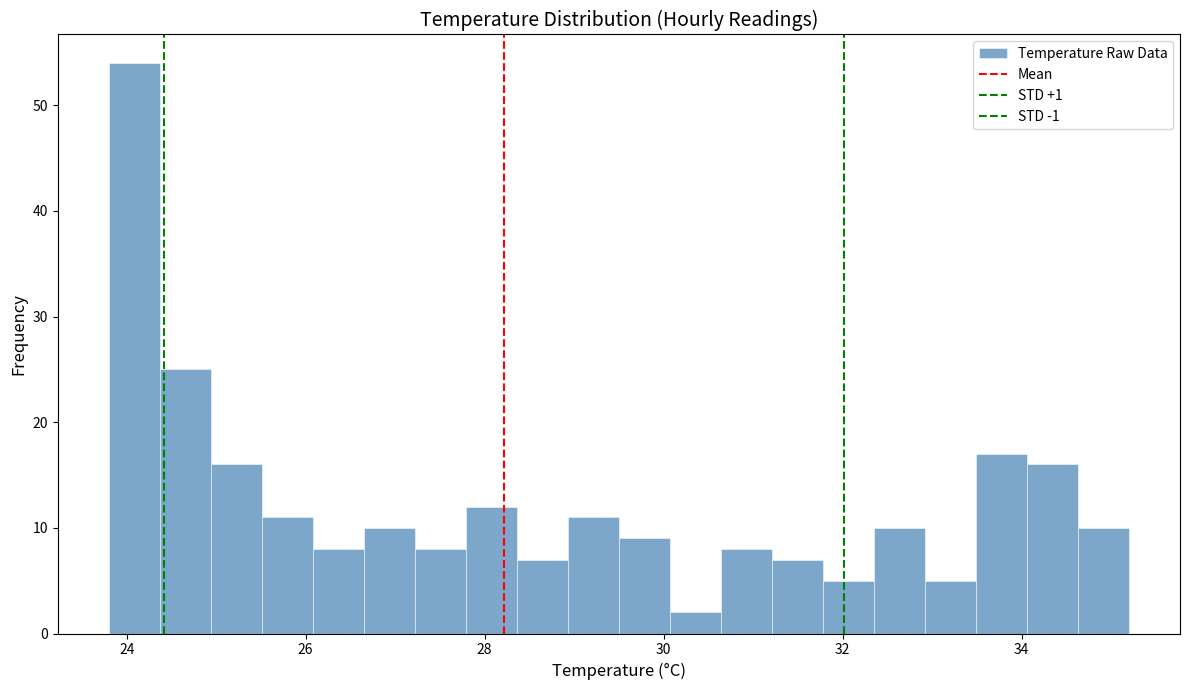

Around what value on the x-axis is the tallest bar? Give the approximate position of its centre, as read against the axis.

24.0